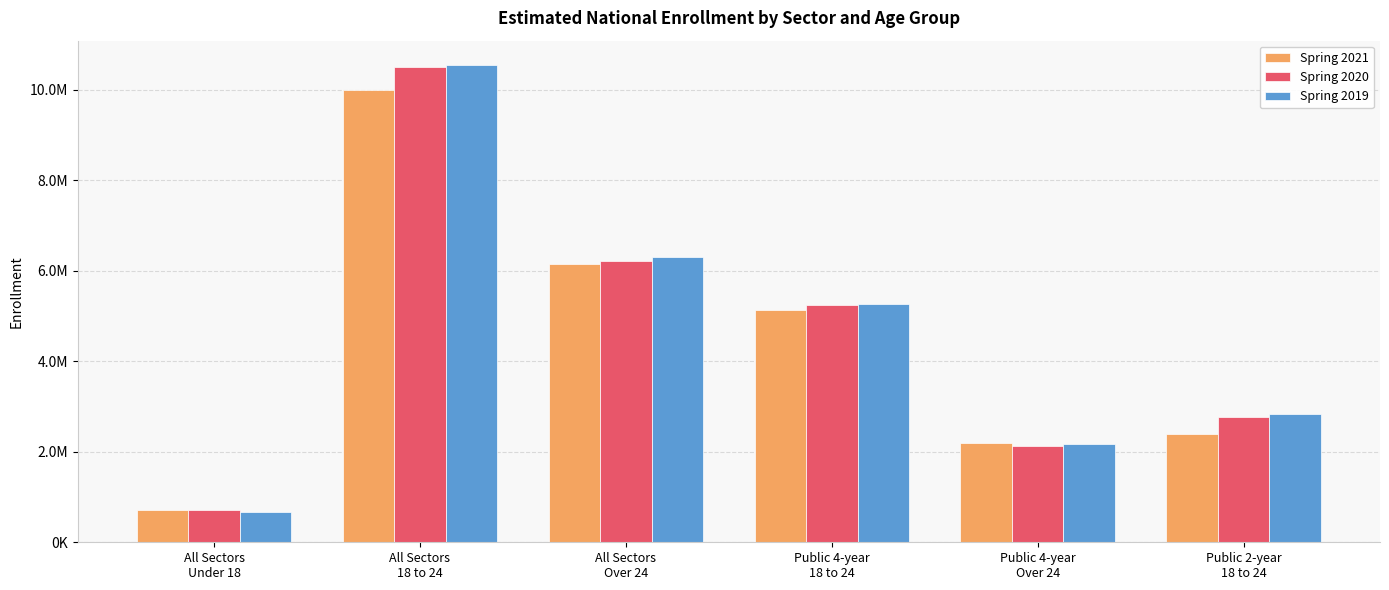

List the series in order of their overall mean, highest first.

Spring 2019, Spring 2020, Spring 2021